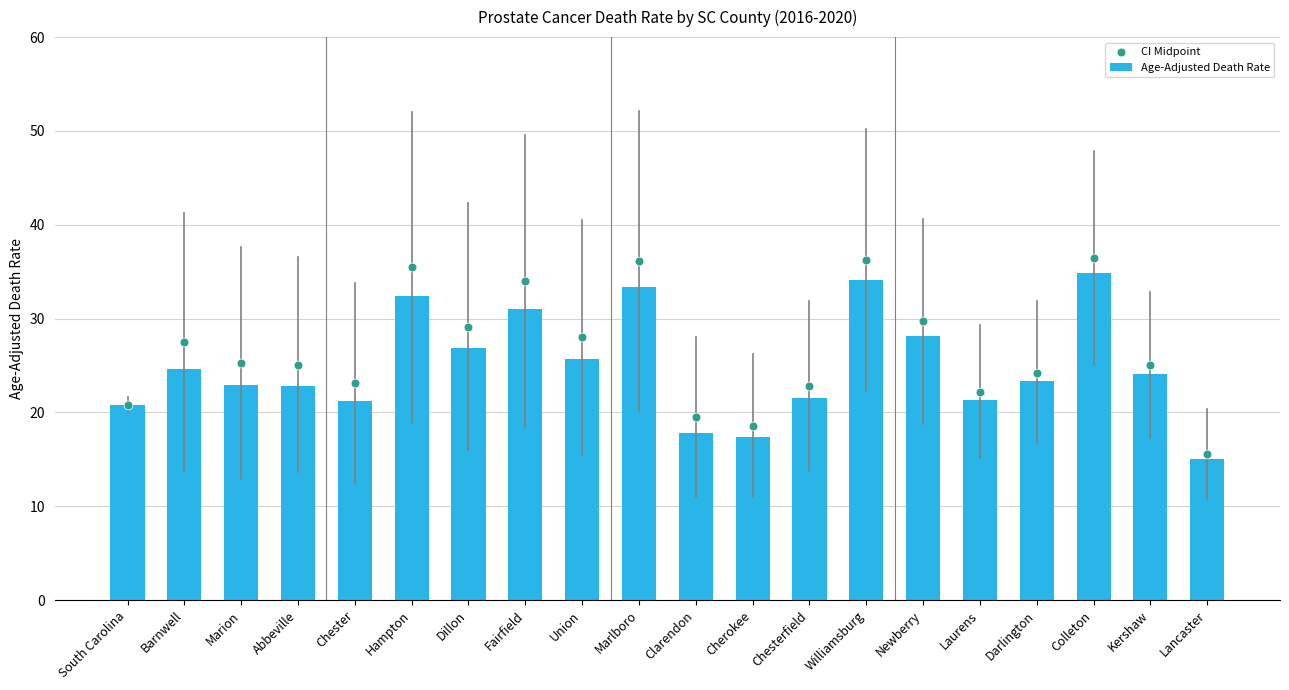

Approximately how many times larger is the value at Chester compared to Dillon?

0.8